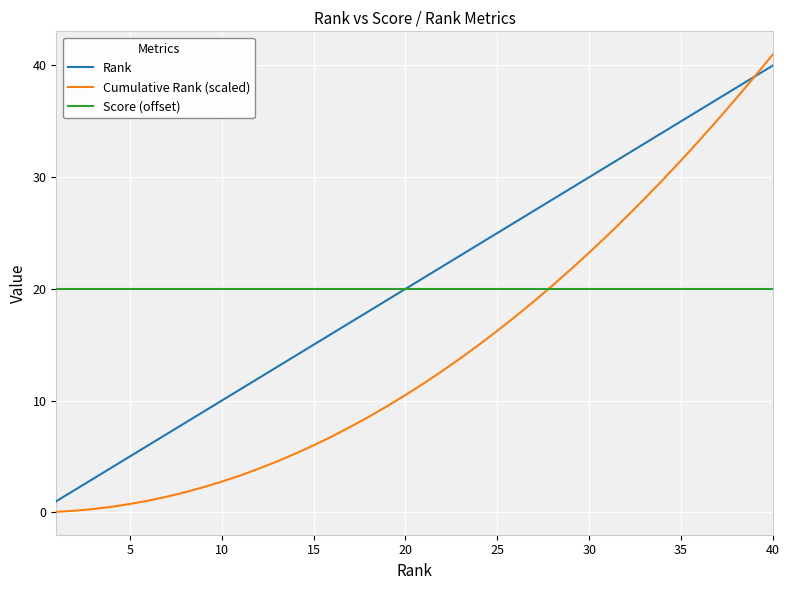

What is the minimum value for Rank?

1.0